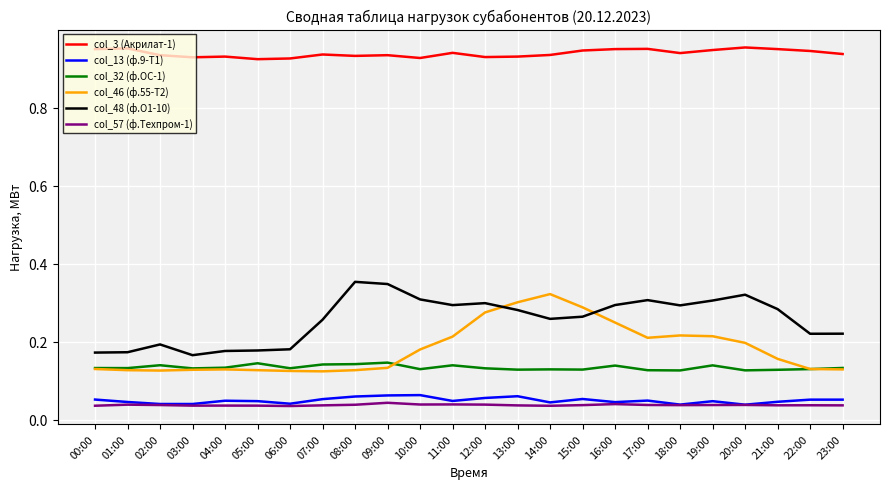

Is the value of col_57 (ф.Техпром-1) at 04:00 greater than the value of col_46 (ф.55-Т2) at 00:00?

No